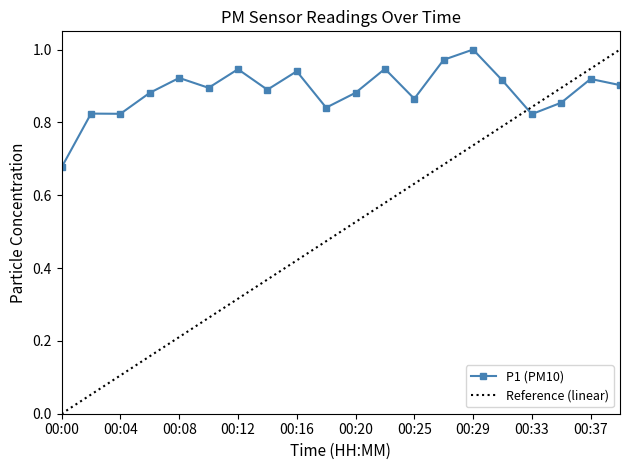

True or false: P1 (PM10) has more than 2 points higher than both neighbors.

True